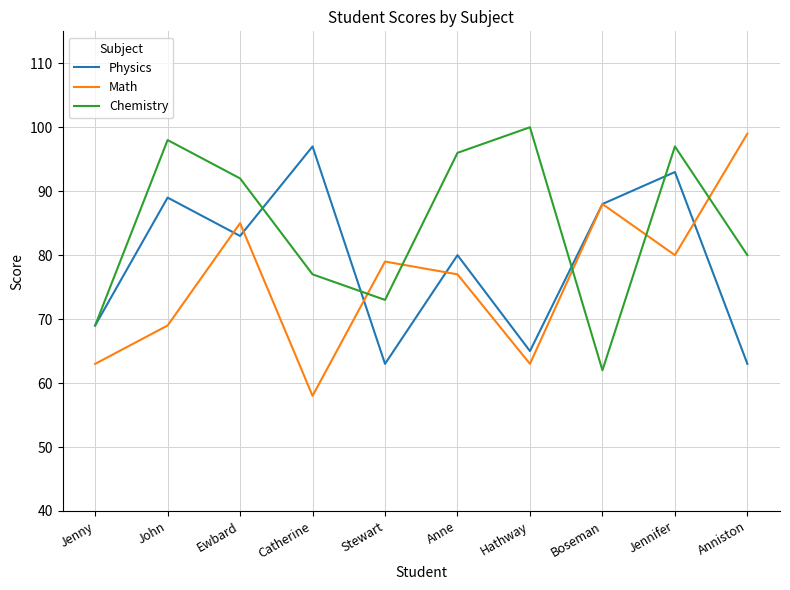

How many distinct data groups are displayed?

3